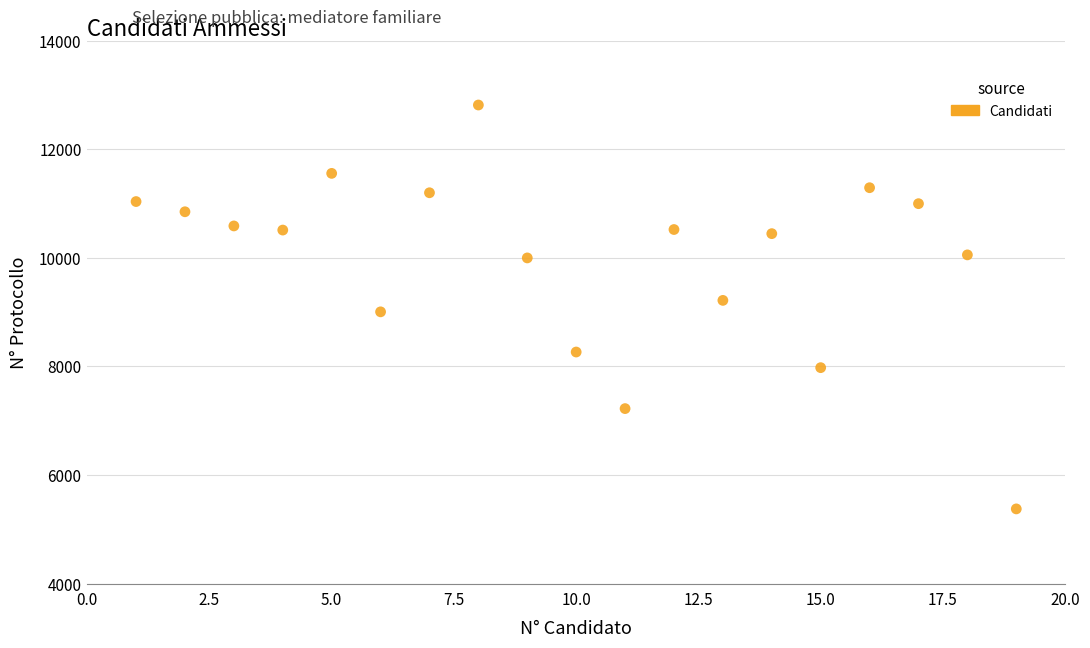

What is the range of Y values (max minus min)?

7438